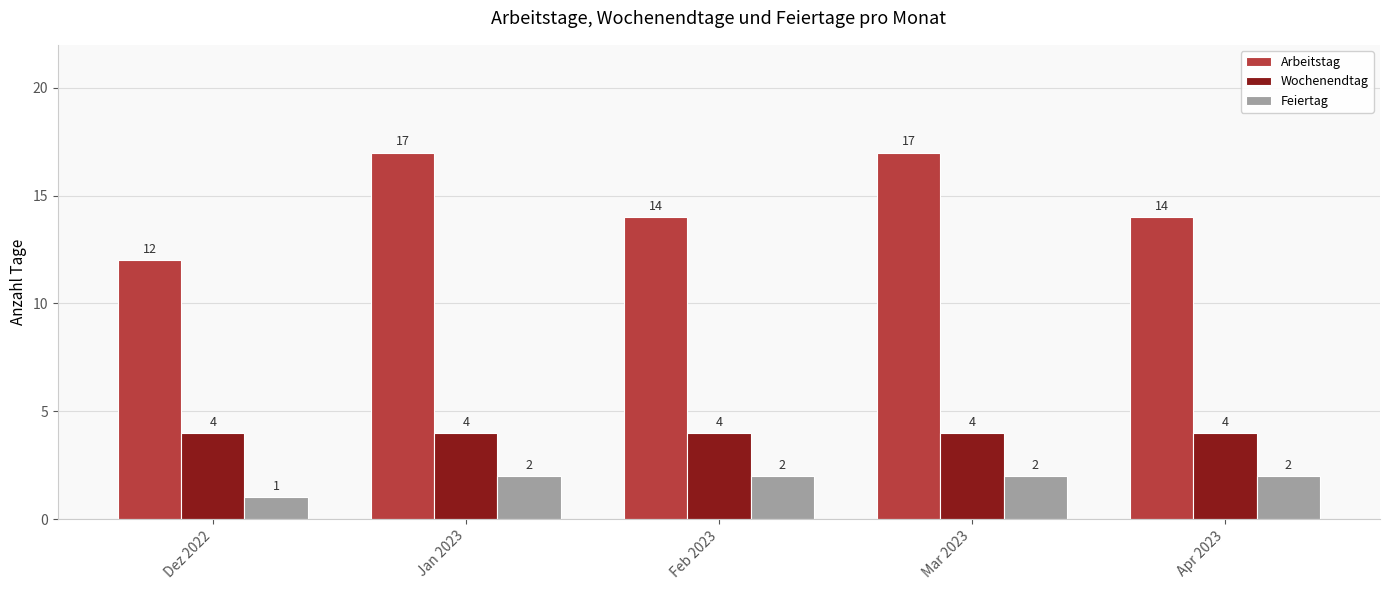

How many bars are there in each group?

3